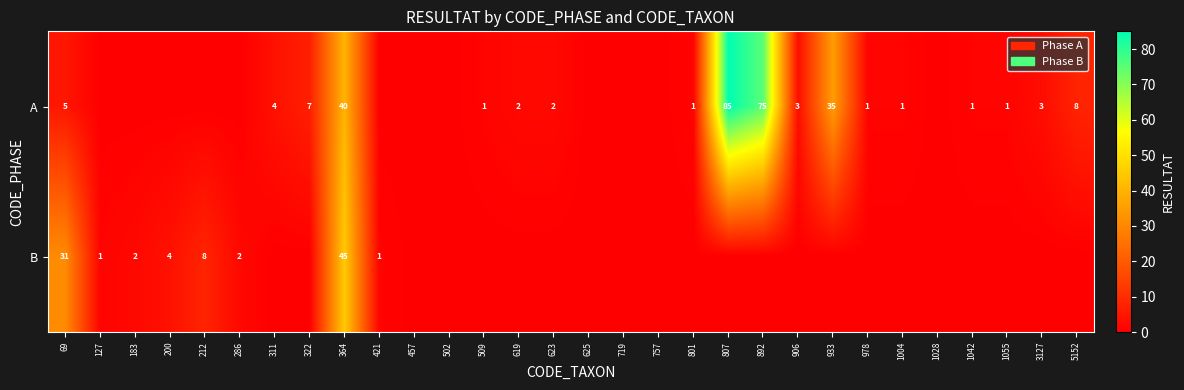

True or false: A has a value of 2 at 619.

True